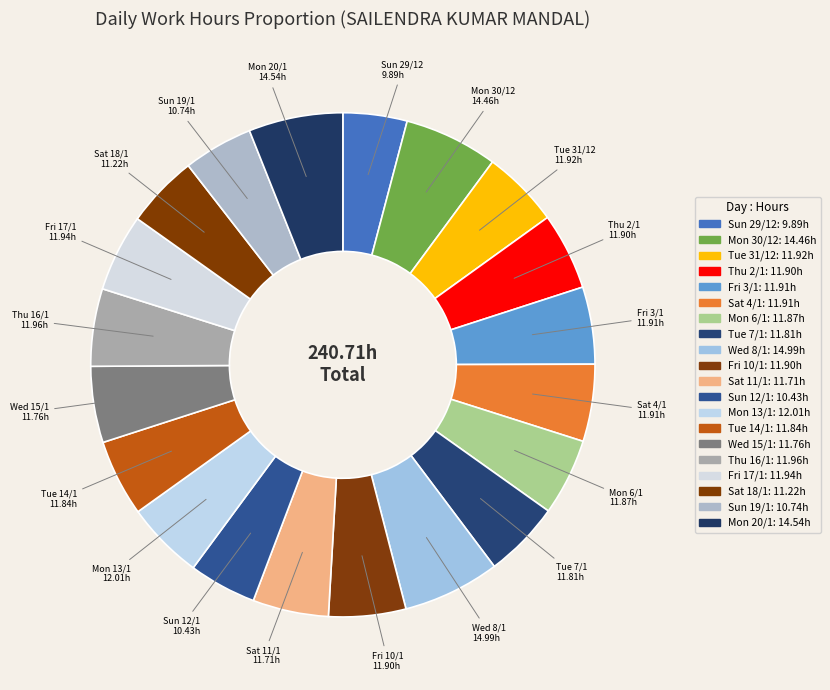

How many segments does this pie chart have?

20